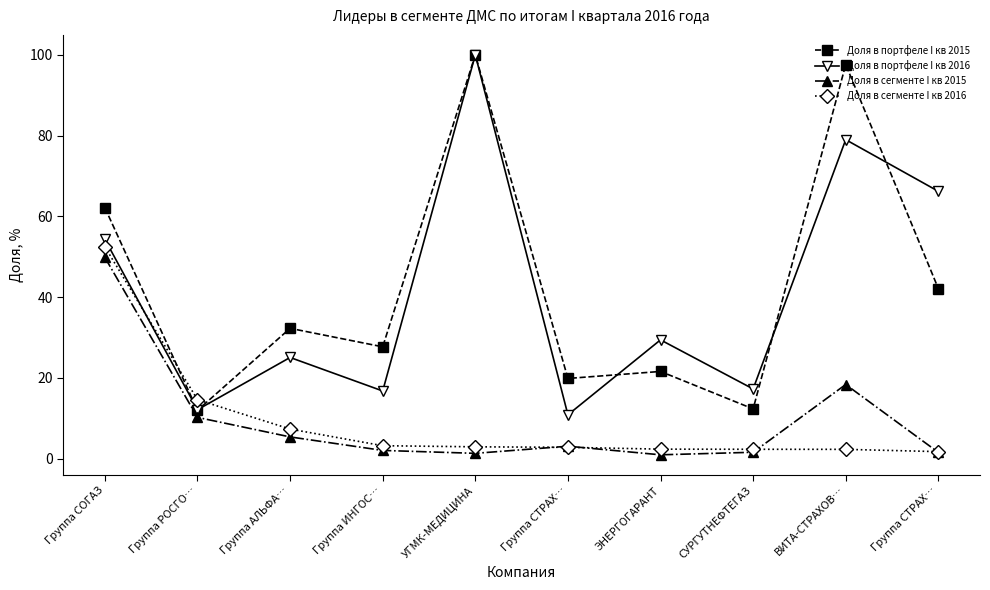

Reading left to right, transcribe all the data shown in this chart.

Доля в портфеле I кв 2015: 62.1	12.0	32.3	27.7	100.0	19.9	21.6	12.3	97.6	42.1
Доля в портфеле I кв 2016: 54.3	12.1	25.1	16.8	100.0	10.9	29.4	17.3	79.0	66.2
Доля в сегменте I кв 2015: 49.8	10.2	5.4	2.1	1.3	3.1	1.0	1.6	18.4	1.6
Доля в сегменте I кв 2016: 52.5	14.6	7.4	3.2	3.0	2.8	2.4	2.3	2.3	1.8